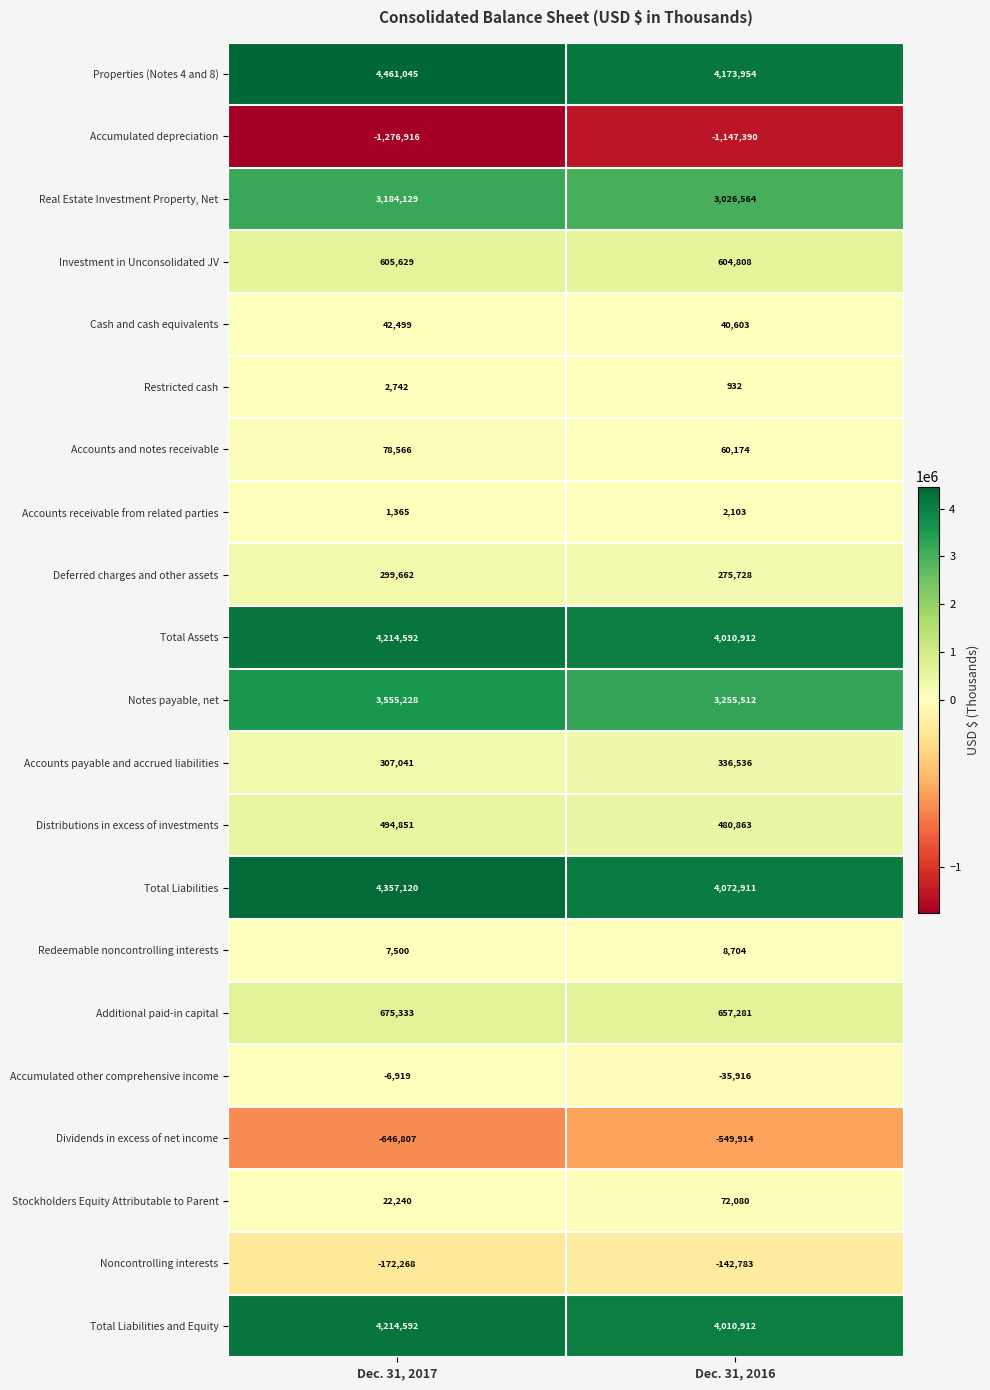

The Notes payable, net series shows 4431533 at Dec. 31, 2016. True or false?

False